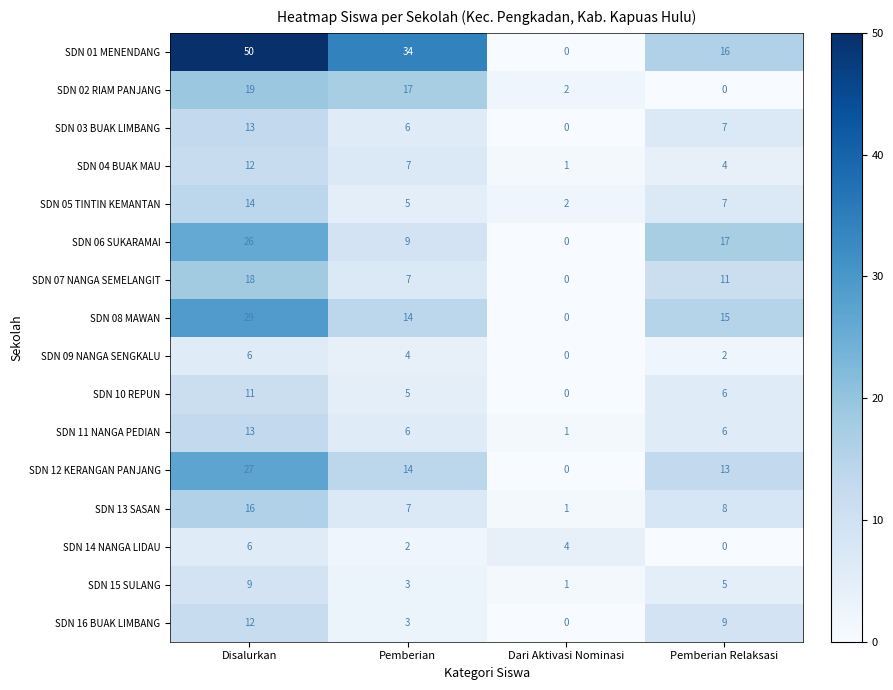

What value does the SDN 12 KERANGAN PANJANG series have at Pemberian, to the nearest 10?

10